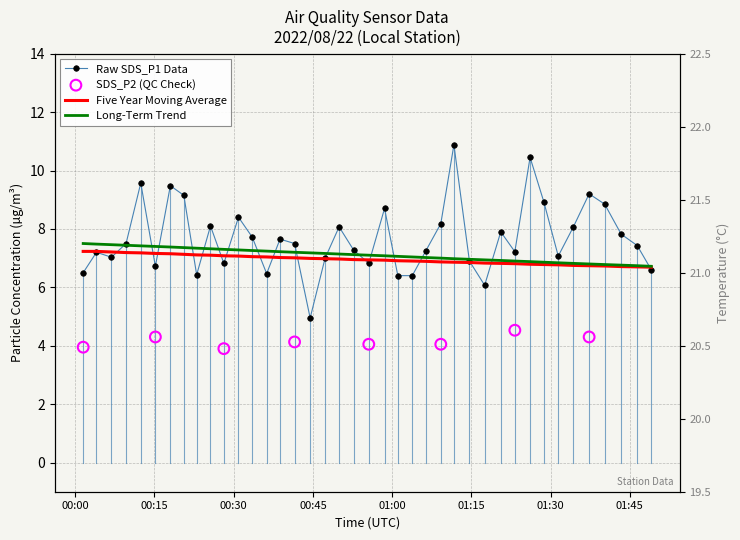

What is the total value across all series at 2022/08/22 01:37:18?

22.7